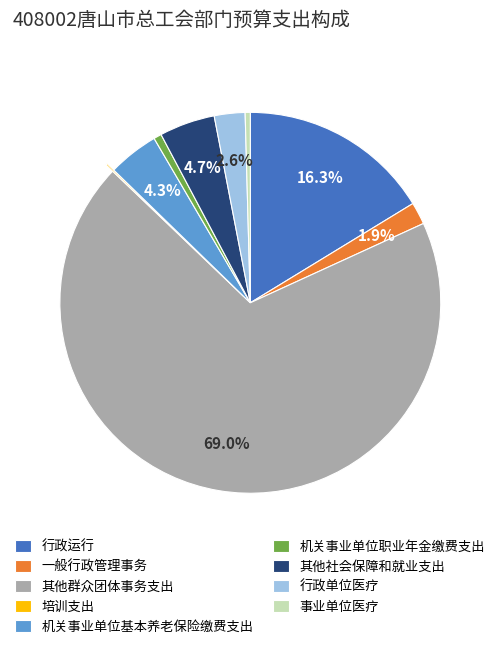

Does any single category account for the majority?

Yes